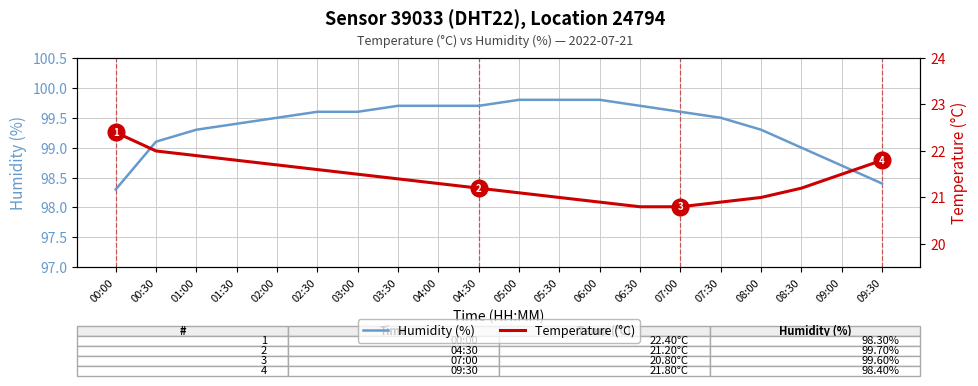

Which series has the largest range (max minus min)?

Temperature (°C)